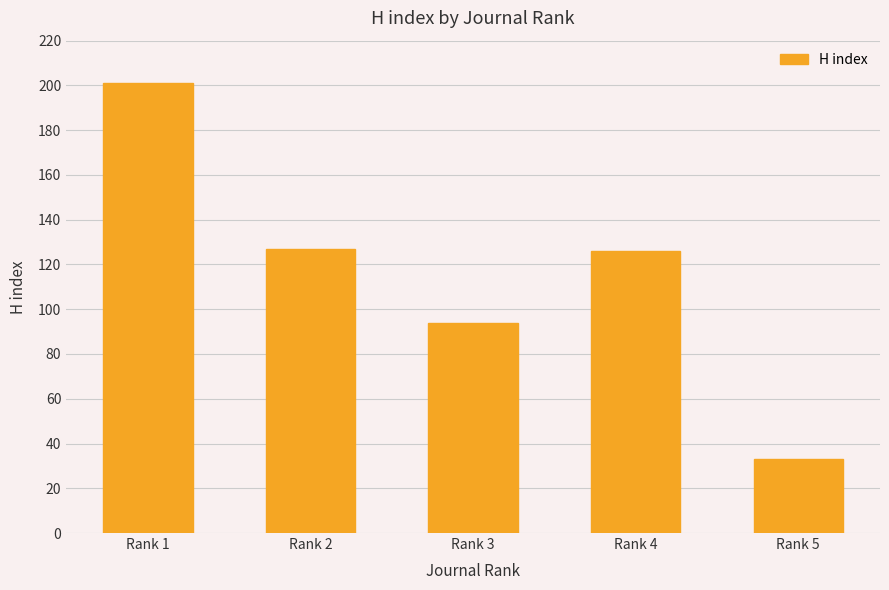

What is the change in value from Rank 1 to Rank 5?

-168